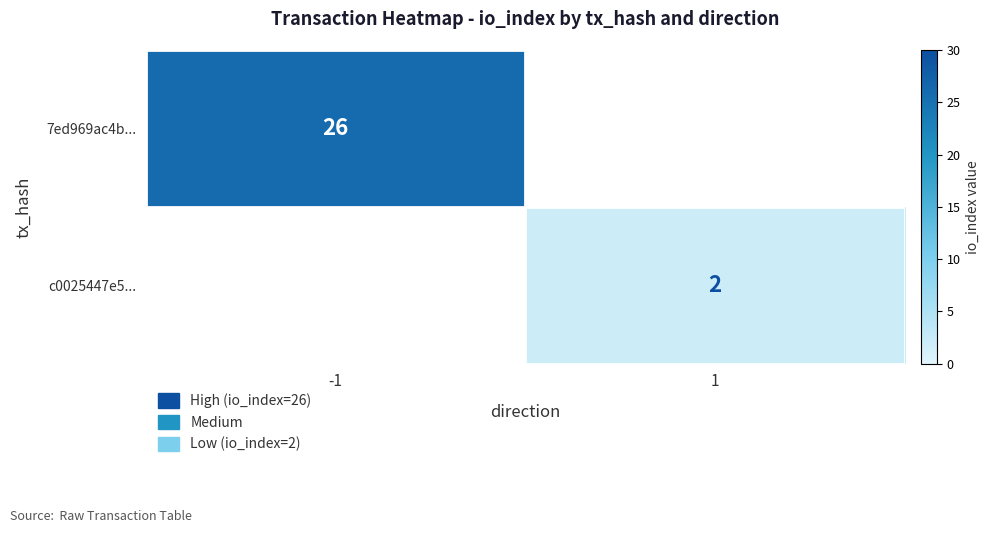

True or false: c0025447e5... has a value of 2 at 1.

True